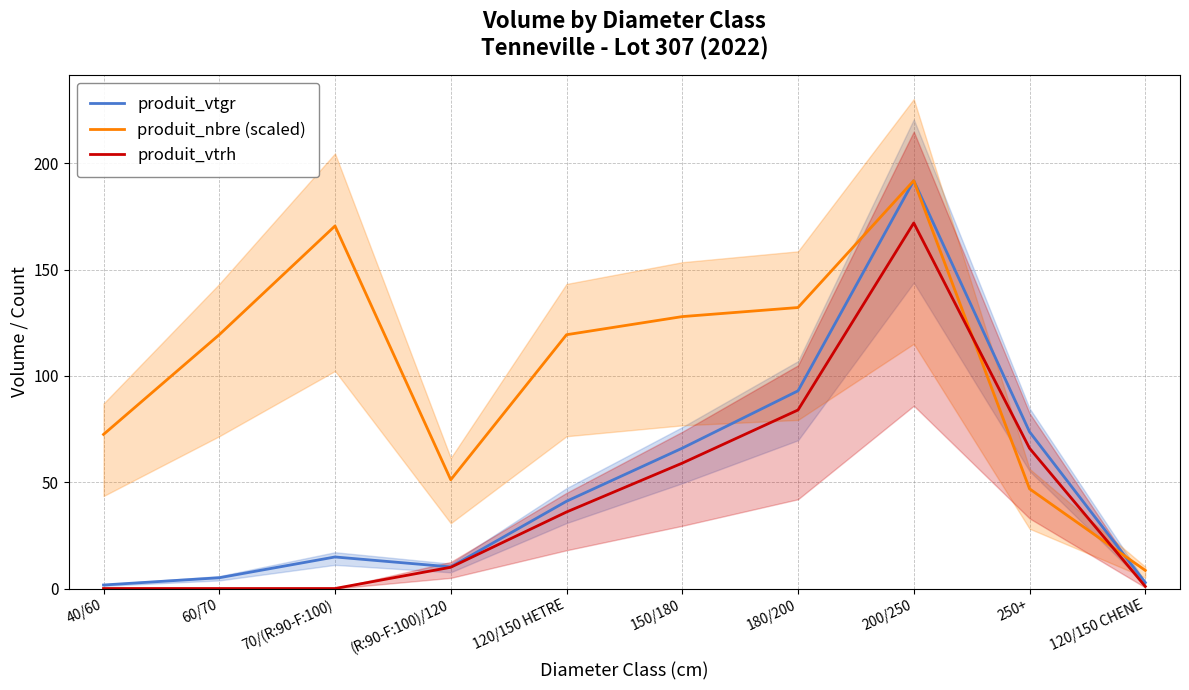

Is the value of produit_nbre (scaled) at 70/(R:90-F:100) greater than the value of produit_vtgr at 150/180?

Yes